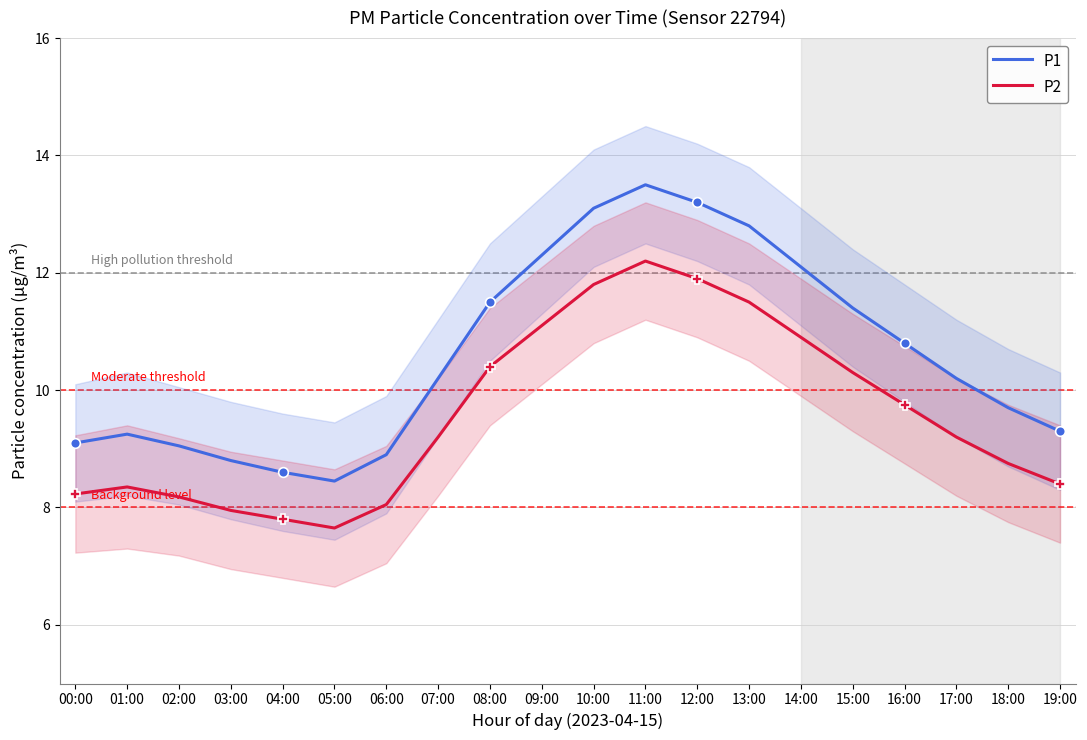

What is the highest value of the P1 series?

13.5